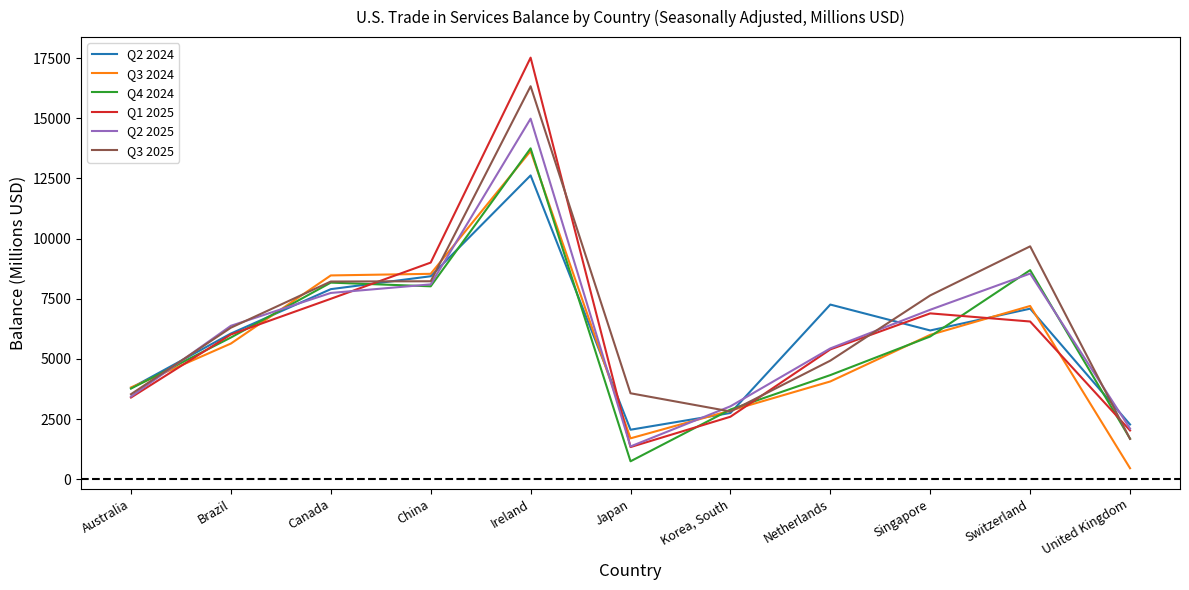

Which category has the highest value across all series?

Ireland